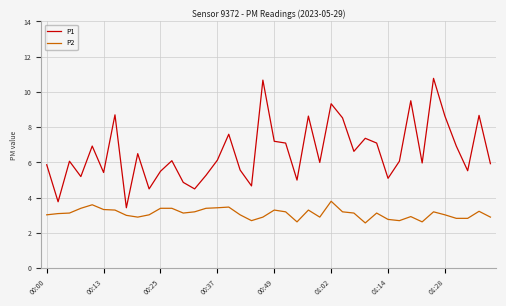

At how many categories does at least one series exceed 2?

40